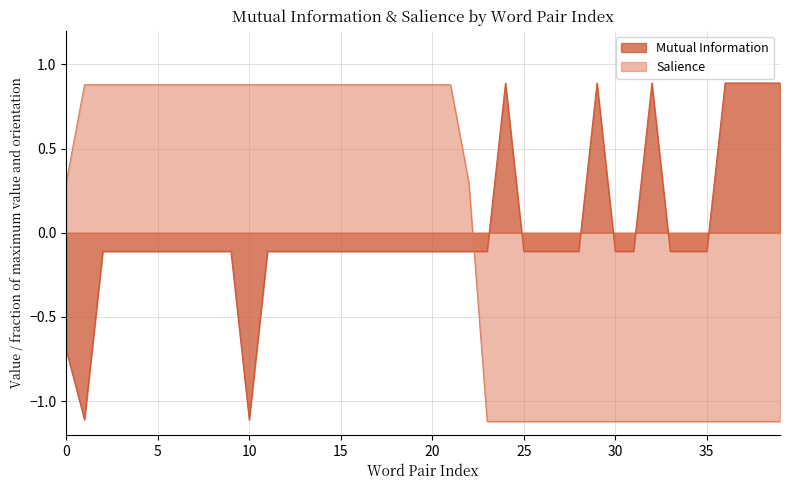

What is the value of the Salience point at the 27th from the left?

-1.1